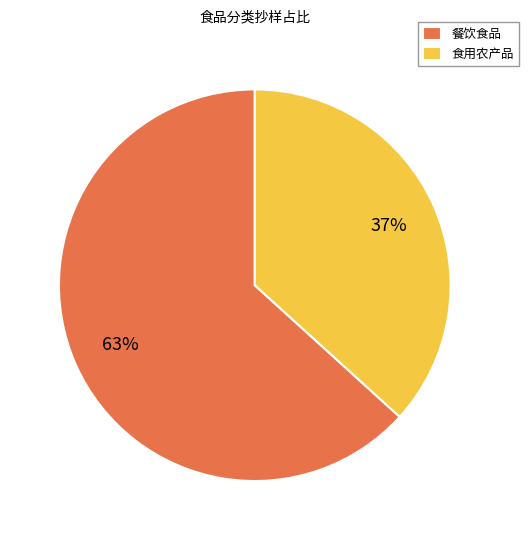

To the nearest percent, what is the combined percentage of 餐饮食品 and 食用农产品?

100%